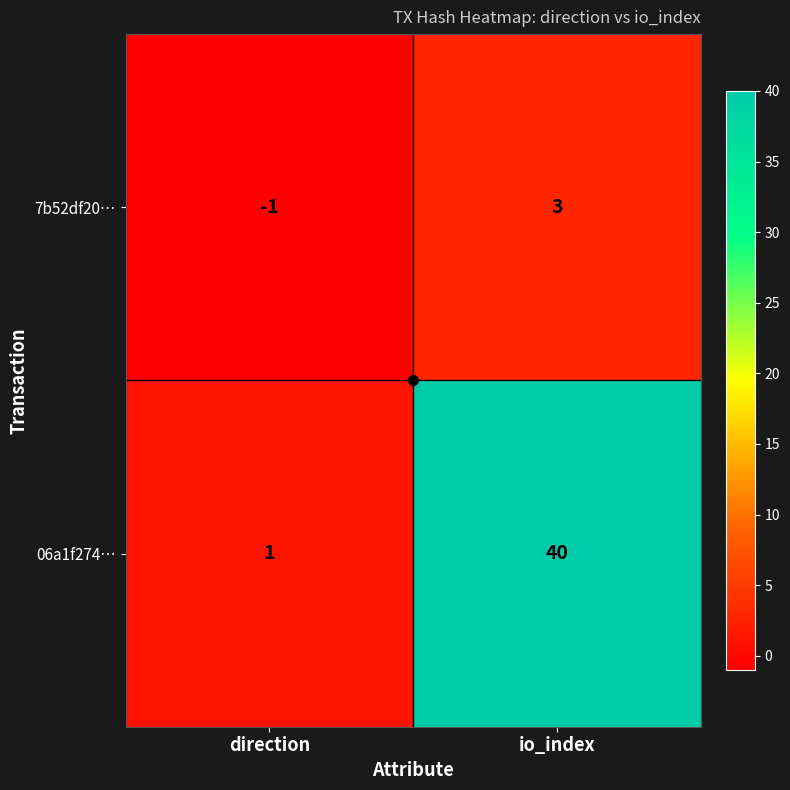

Between direction and io_index, which series saw the biggest shift?

06a1f274…